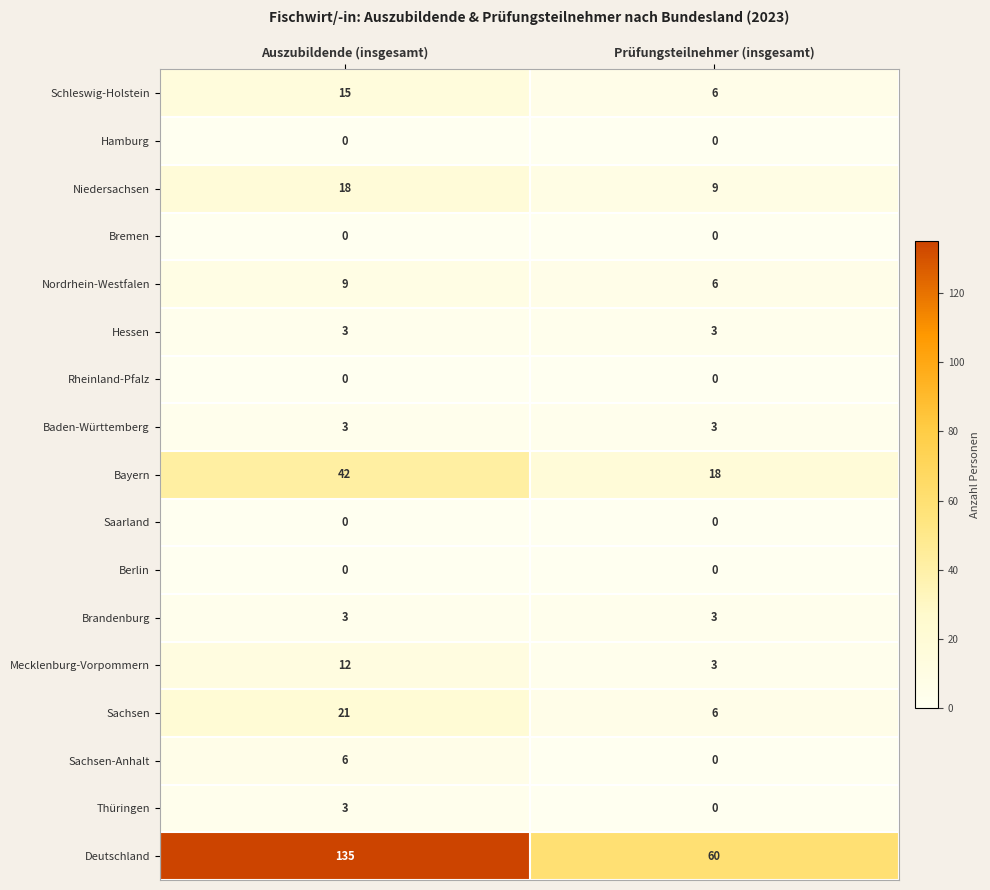

At which category is the sum across all series the highest?

Auszubildende (insgesamt)